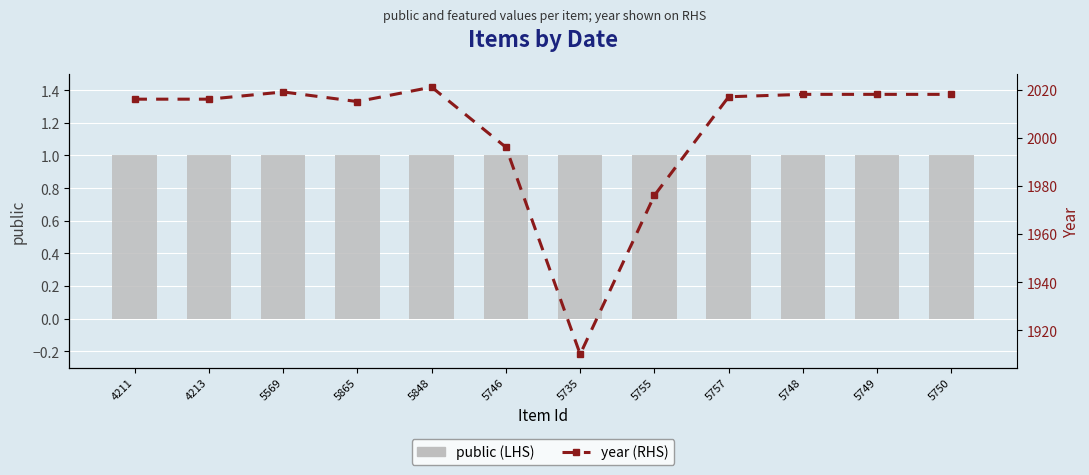

What is the smallest value displayed?

1